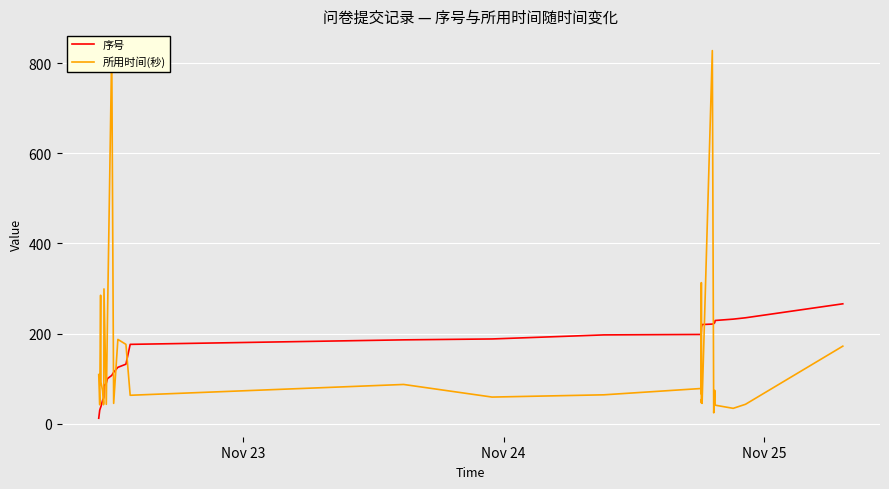

In 所用时间(秒), how many points are higher than both neighbors (excluding endpoints)?

11